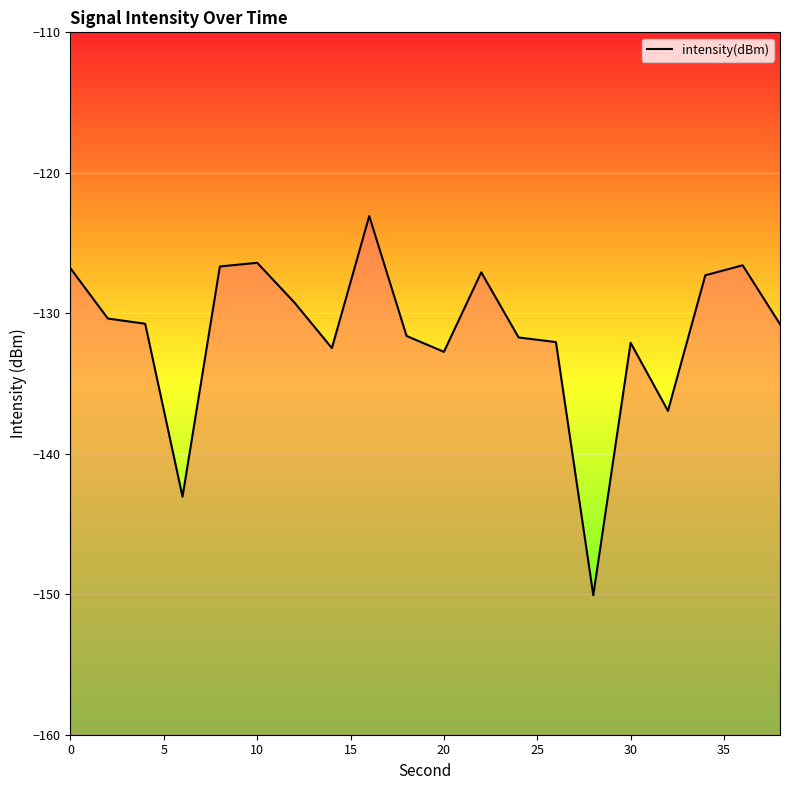

What is the greatest value displayed?

-123.1